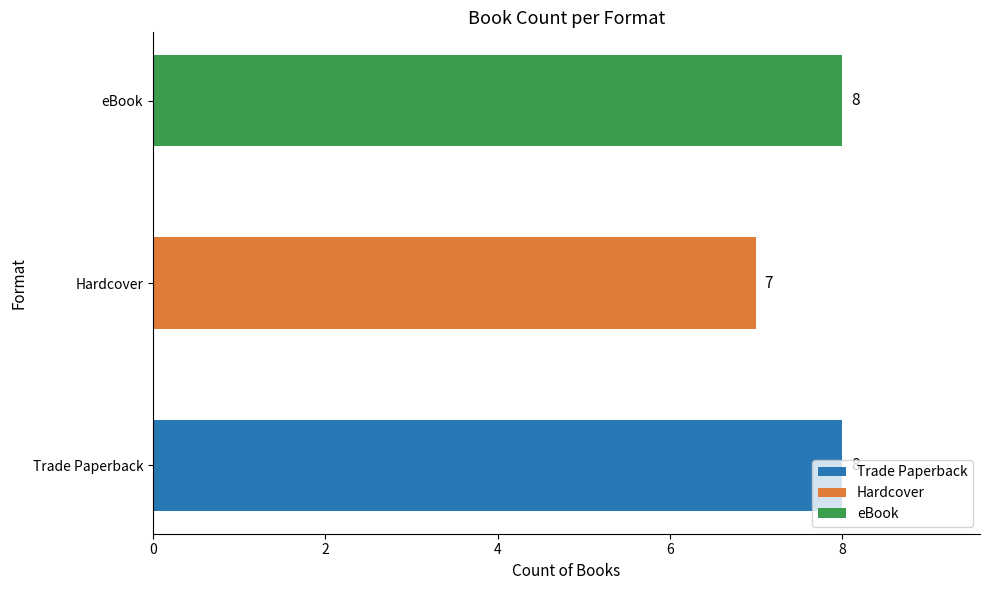

Where is the data nearest to the value 7?

Hardcover